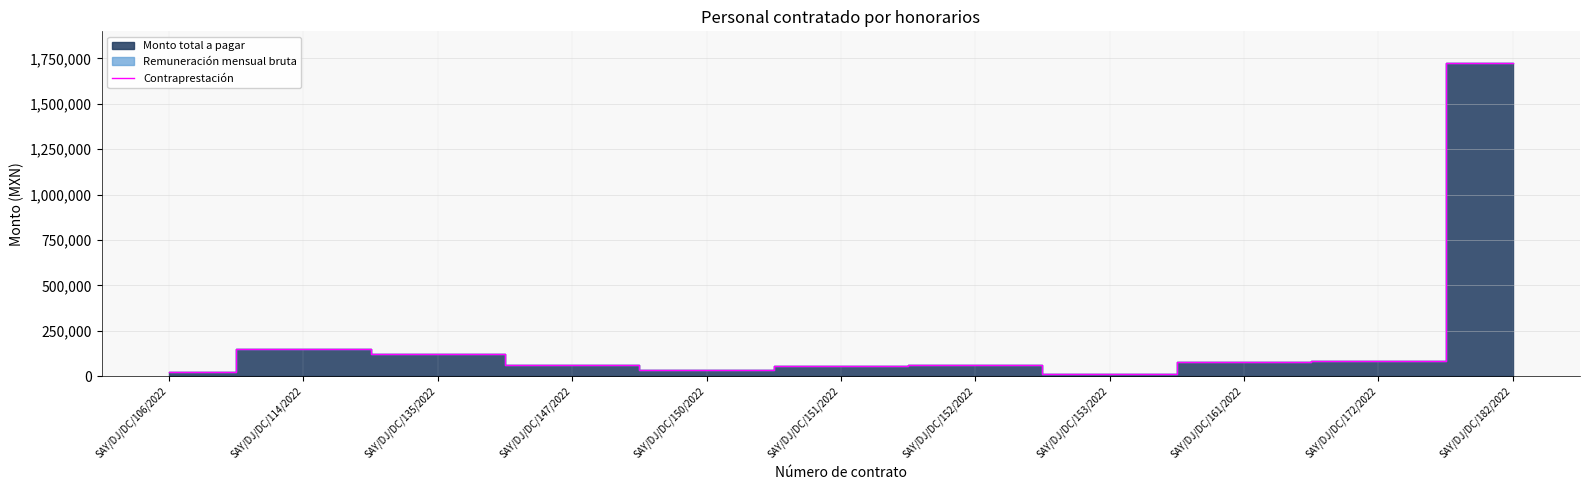

What is the maximum value shown in the chart?

1726010.0